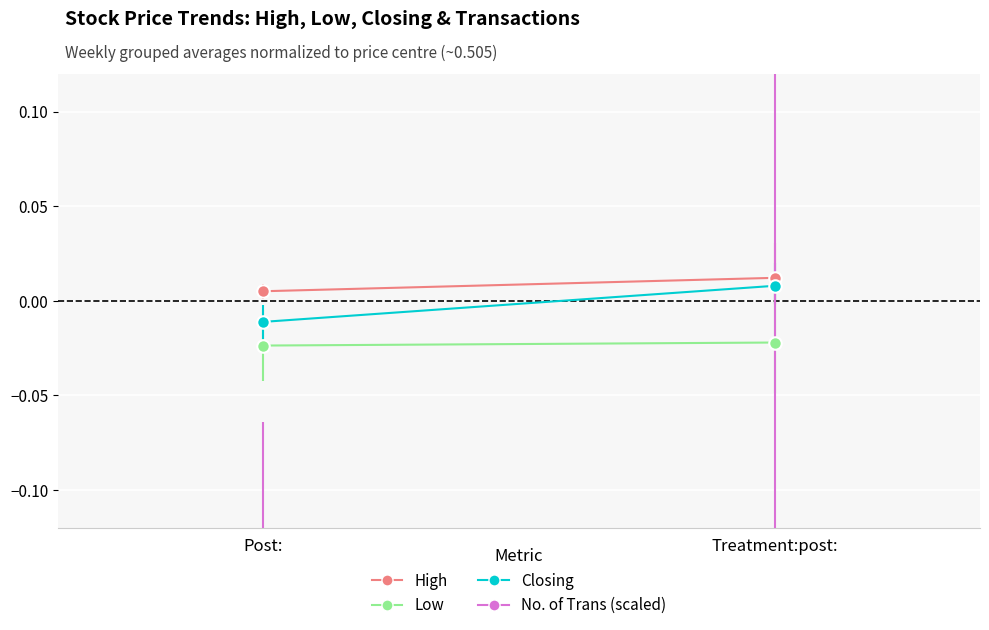

List the series in order of their peak value, lowest first.

No. of Trans (scaled), Low, Closing, High